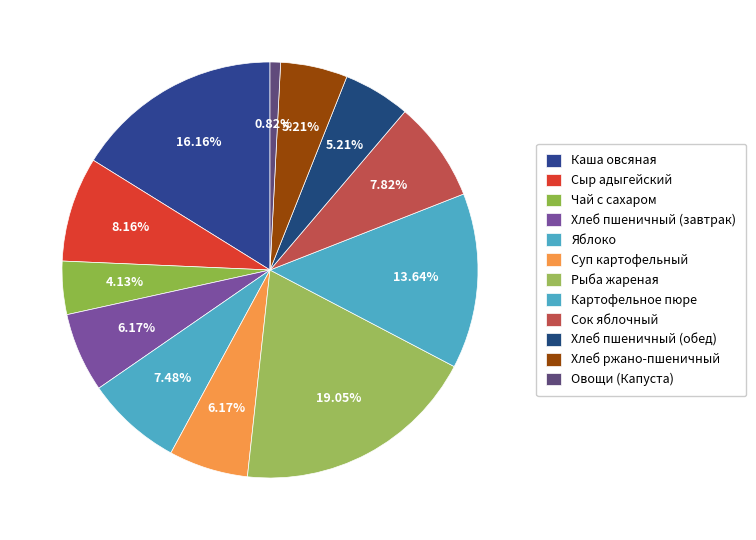

To the nearest percent, what percentage of the pie is Сыр адыгейский?

8%